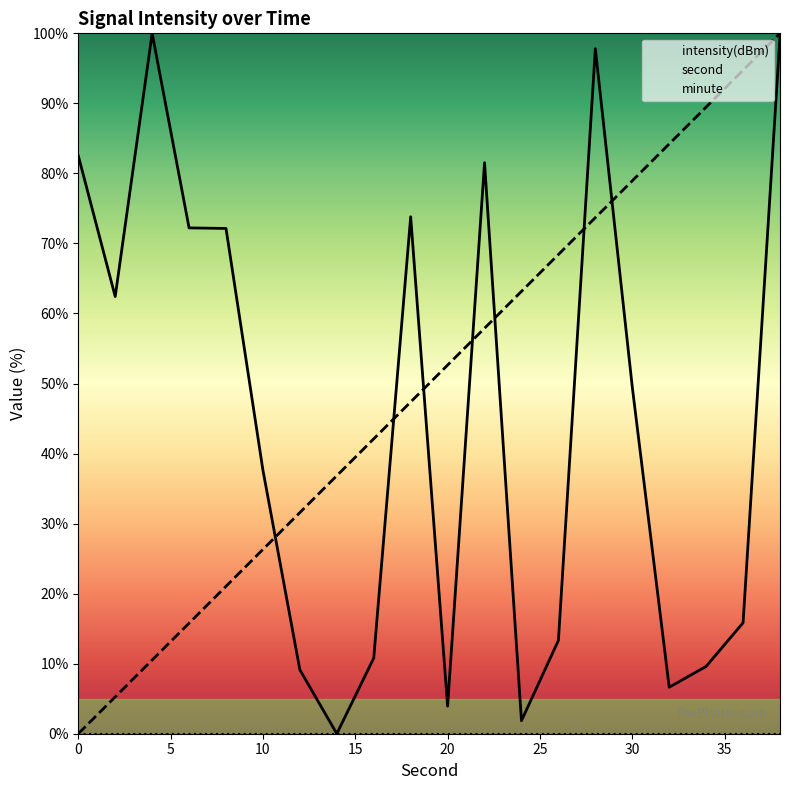

What is the total value across all series at 16?

90.8